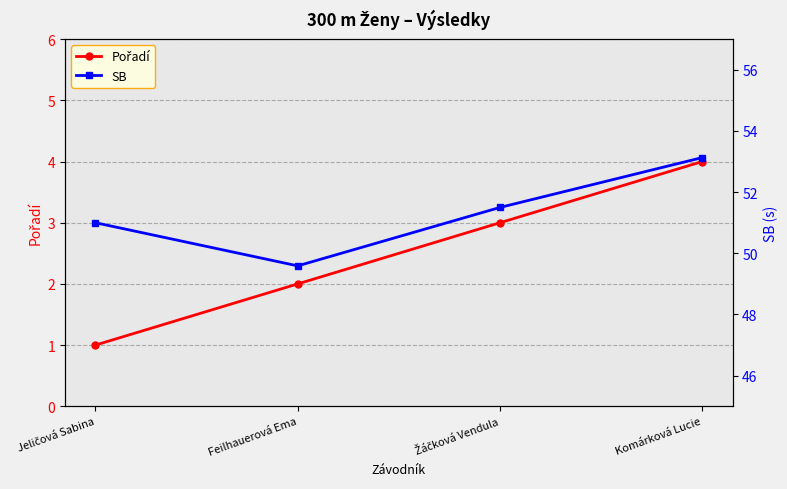

Is it true that SB equals 30.2 at Žáčková Vendula?

False